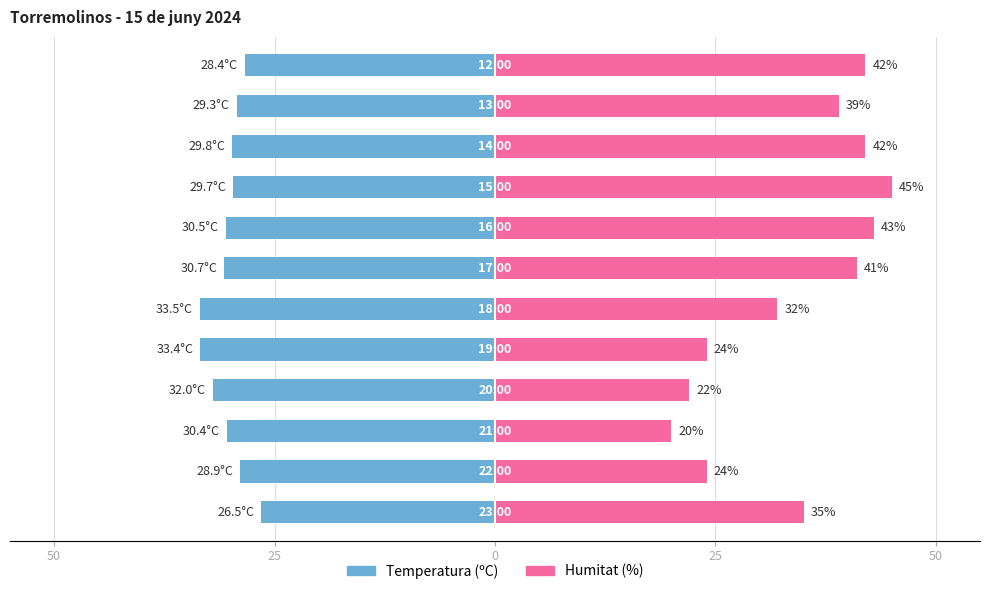

Reading left to right, transcribe all the data shown in this chart.

Temperatura (ºC): -26.5	-28.9	-30.4	-32.0	-33.4	-33.5	-30.7	-30.5	-29.7	-29.8	-29.3	-28.4
Humitat (%): 35.0	24.0	20.0	22.0	24.0	32.0	41.0	43.0	45.0	42.0	39.0	42.0